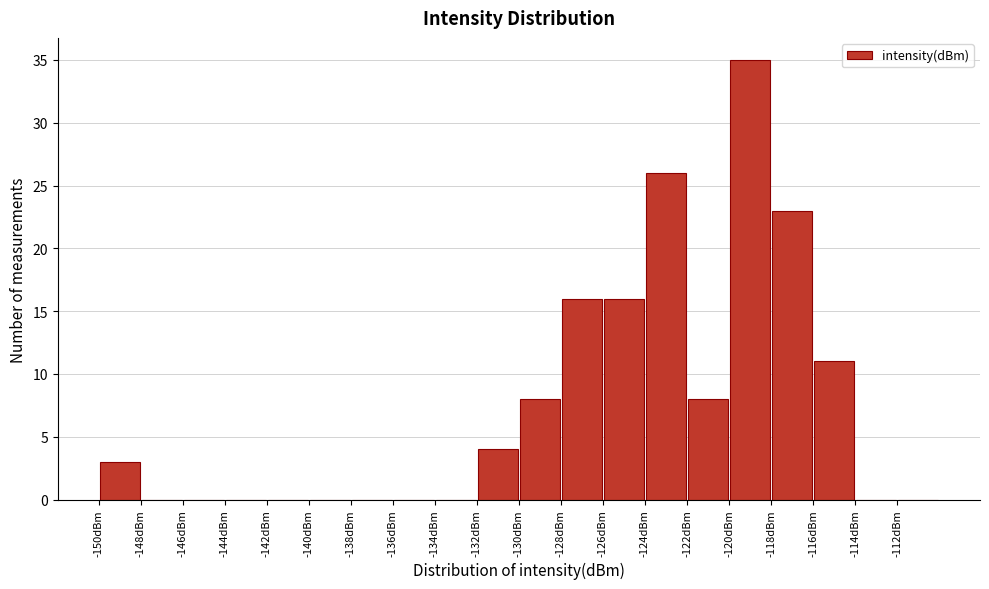

Reading left to right, list every bar in this chart as the range it spans on the x-axis followed by its height. The values are not printed on the chart, so give them approximately, as read against the axis.

-150 to -148: 3
-148 to -146: 0
-146 to -144: 0
-144 to -142: 0
-142 to -140: 0
-140 to -138: 0
-138 to -136: 0
-136 to -134: 0
-134 to -132: 0
-132 to -130: 4
-130 to -128: 8
-128 to -126: 16
-126 to -124: 16
-124 to -122: 26
-122 to -120: 8
-120 to -118: 35
-118 to -116: 23
-116 to -114: 11
-114 to -112: 0
-112 to -110: 0